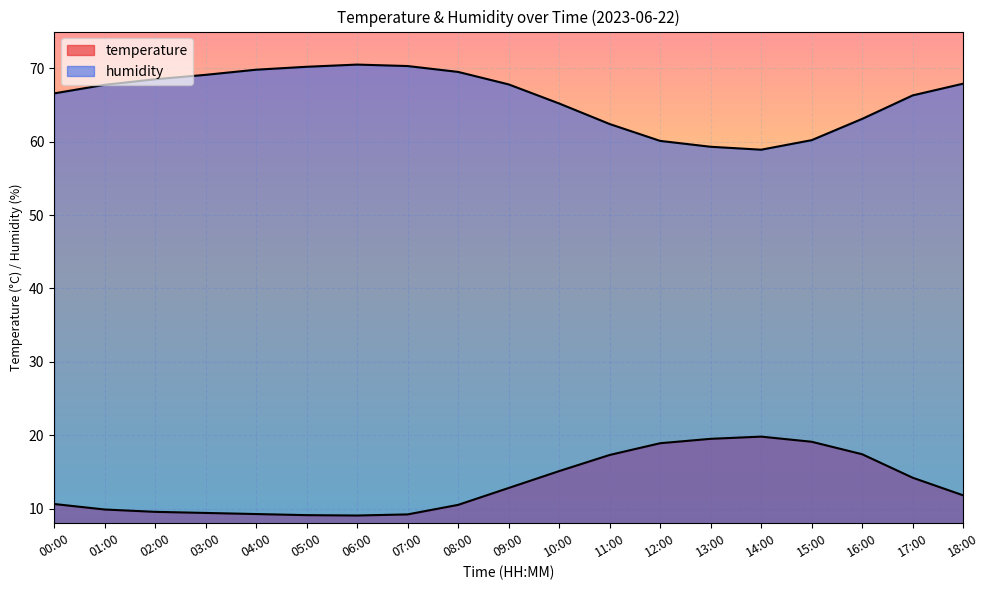

What is the sum of the temperature values at 09:00 and 15:00?

31.9